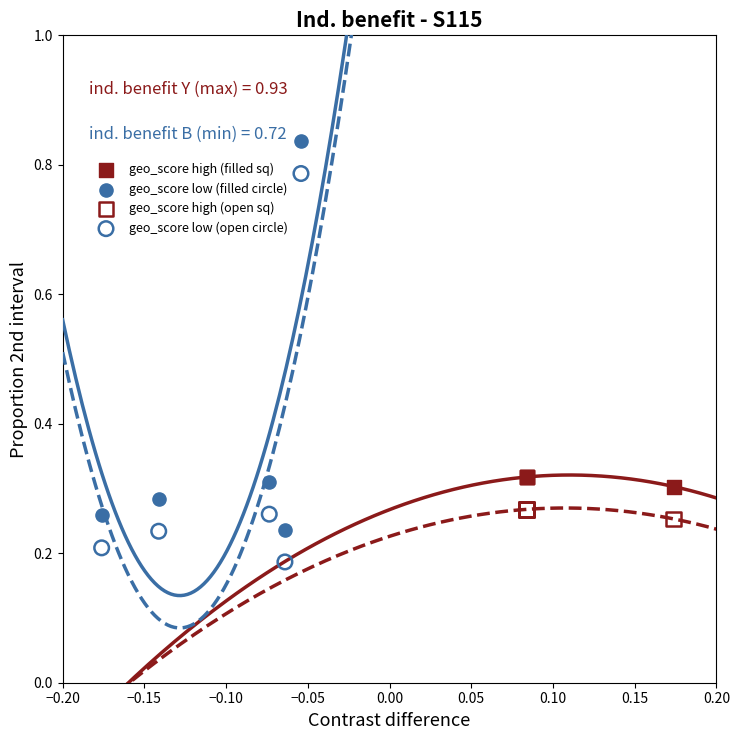

Which series contains the lowest Y value?

geo_score low (open circle)